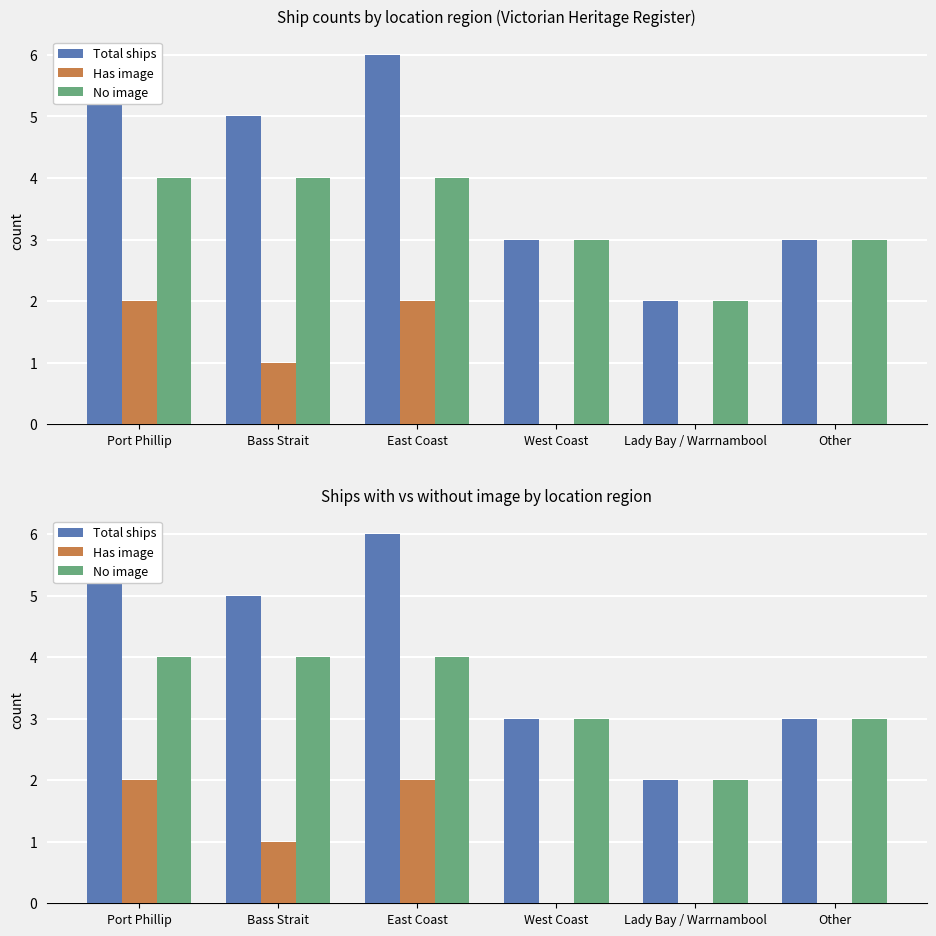

At which label is No image closest to 3?

West Coast